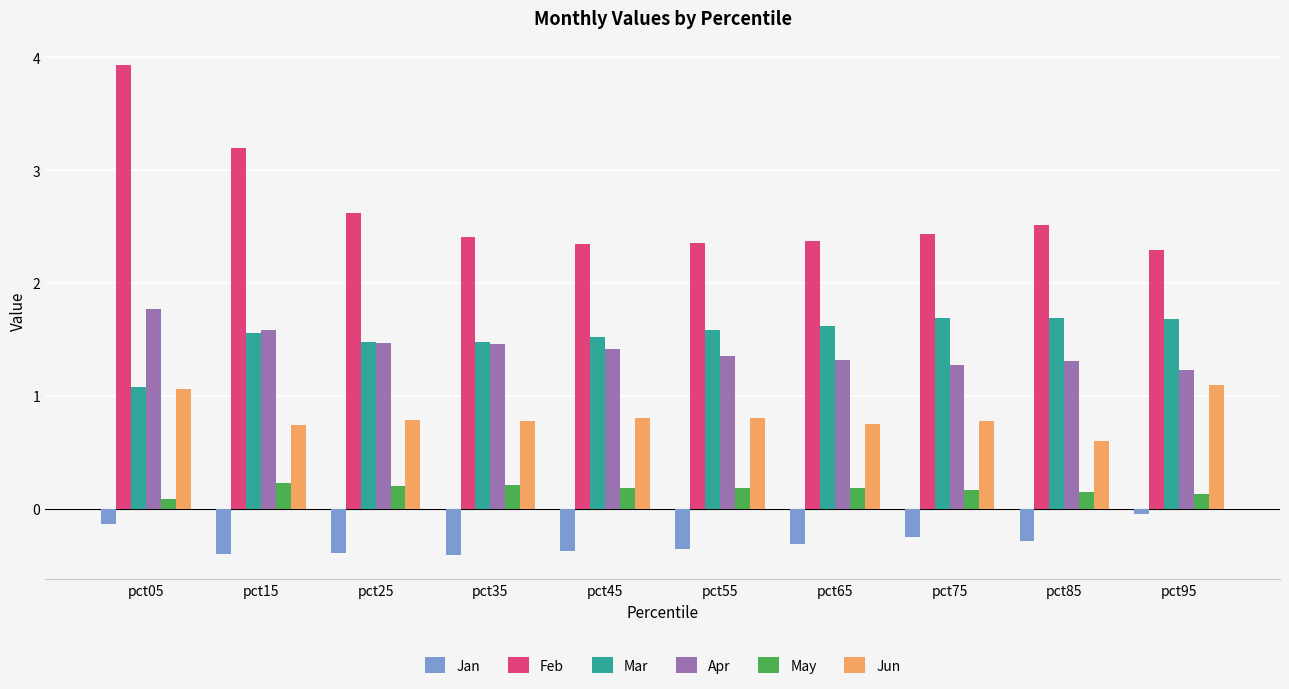

What is the total value across all series at pct95?

6.4